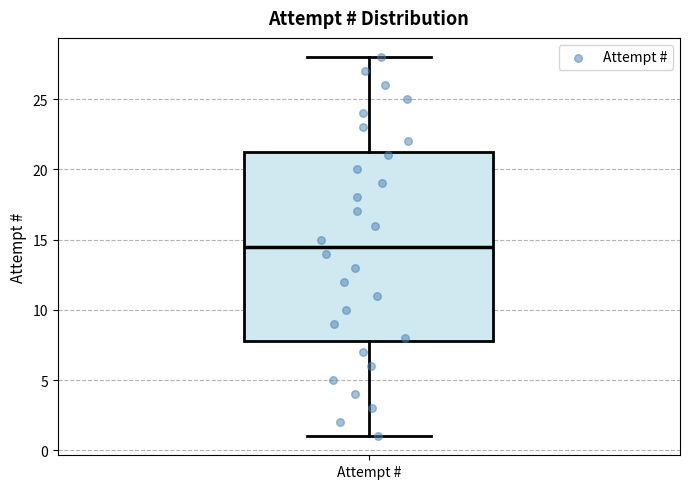

Transcribe this box plot: give where the median line is, the range the box spans, and where the two whiskers end, as read against the y-axis. The values are not printed on the chart, so give them approximately, as read against the axis.

median 14.5, box 8.0 to 21.5, whiskers 1.0 to 28.0